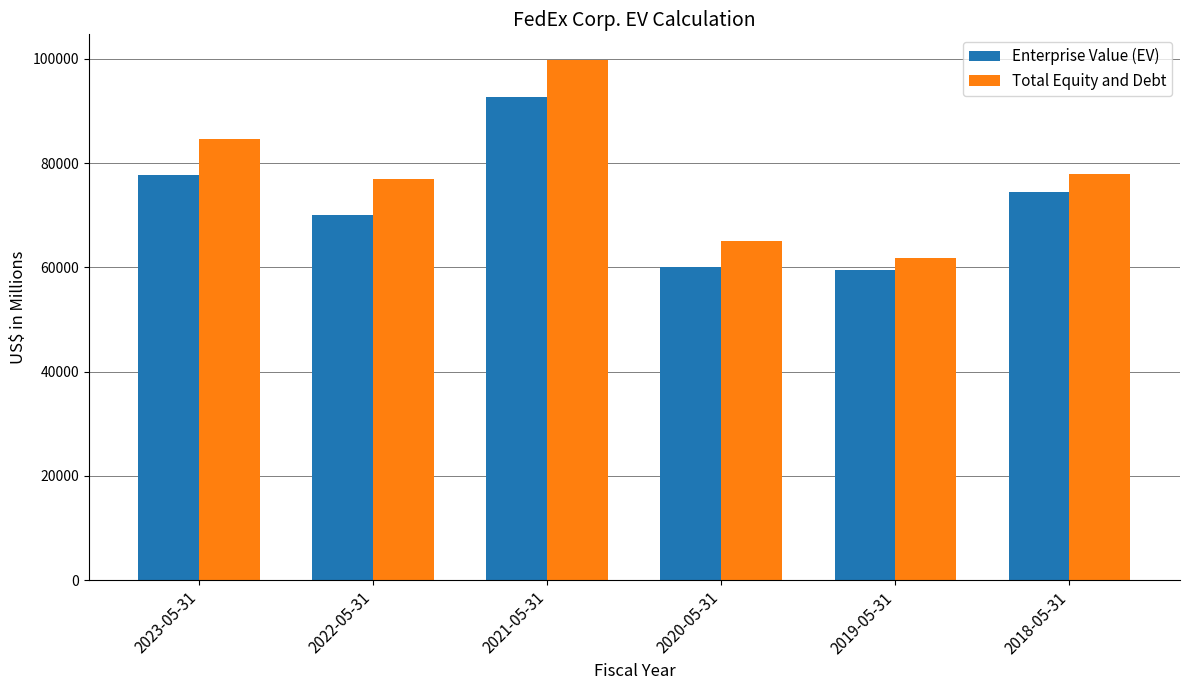

At which category does the chart reach its peak across all series?

2021-05-31